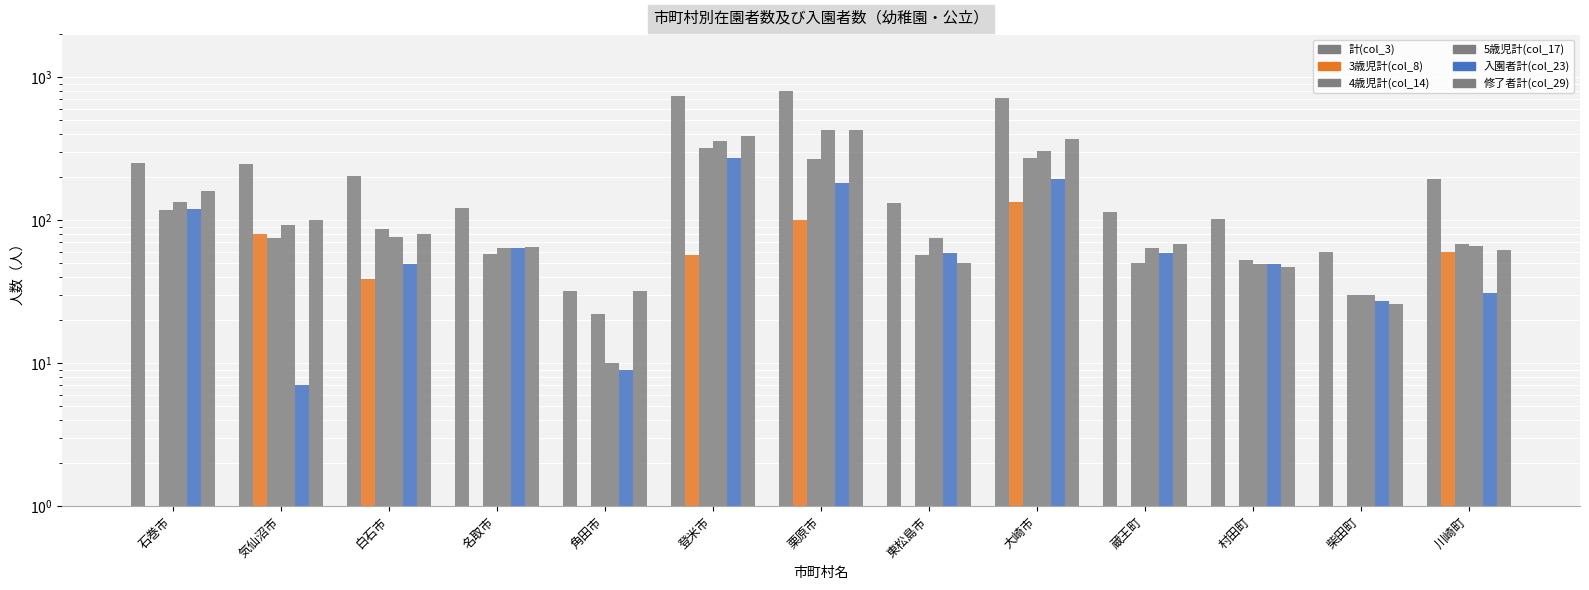

How many groups of bars are there?

13